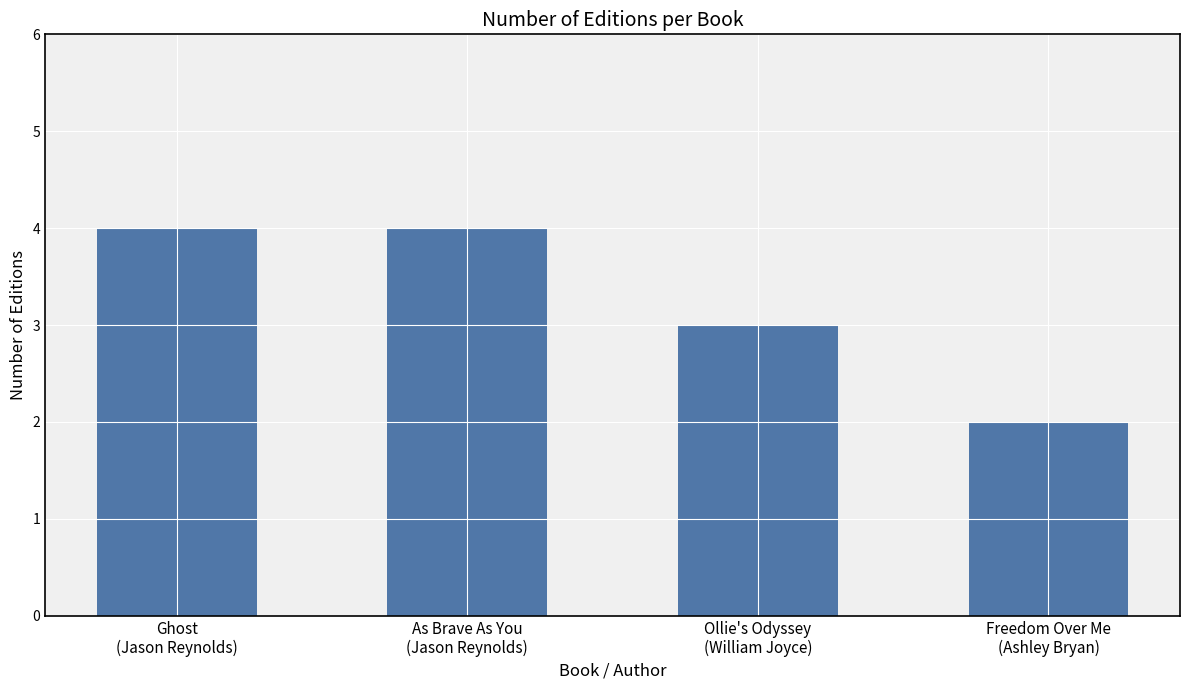

How many distinct data groups are displayed?

1